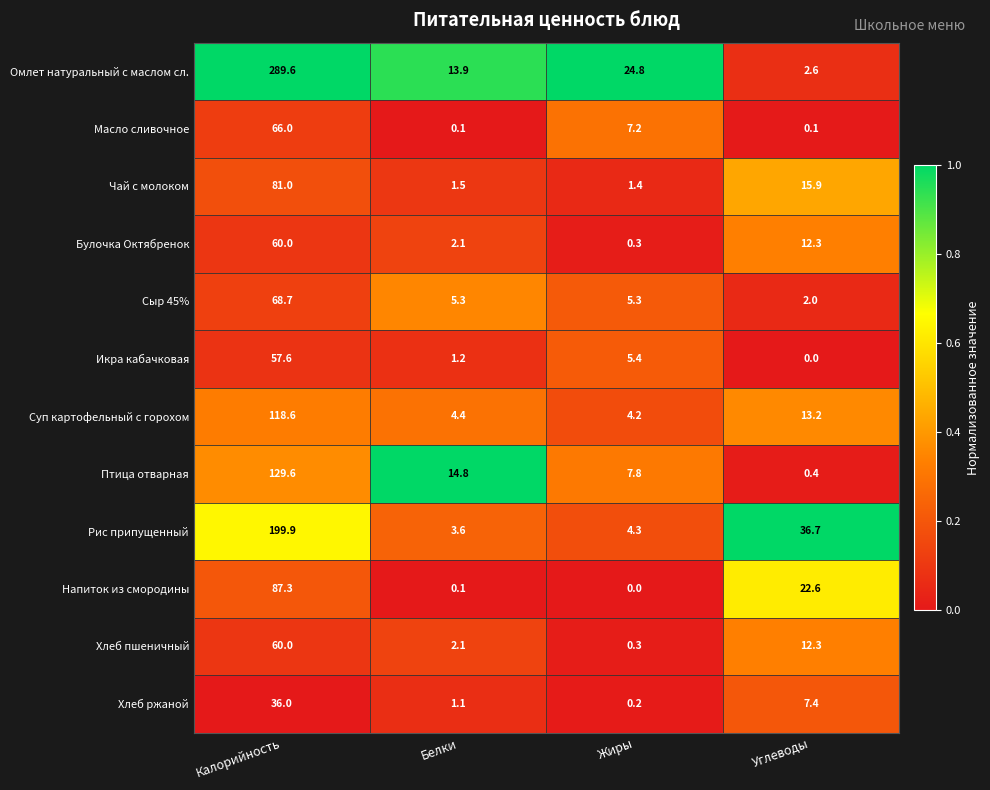

Rank the categories by Чай с молоком value from lowest to highest.

Жиры, Белки, Углеводы, Калорийность